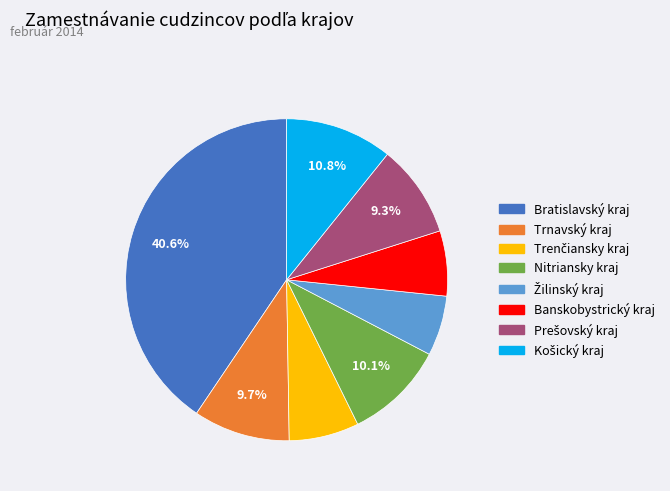

To the nearest percent, what portion does Bratislavský kraj represent?

41%